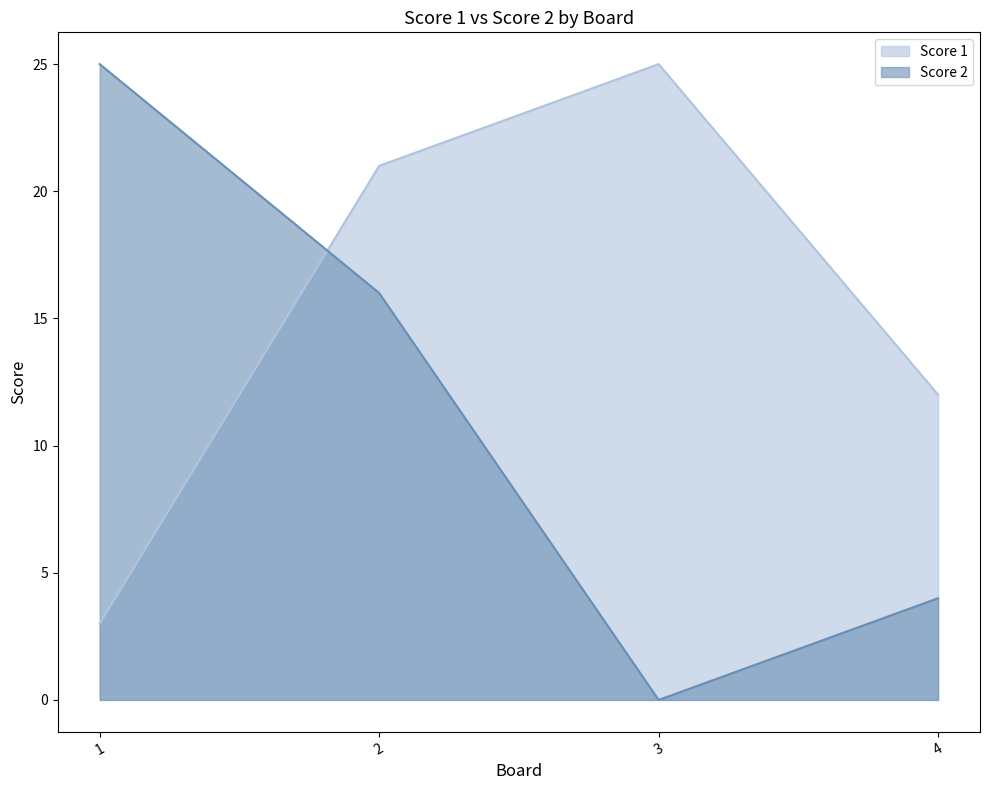

In Score 1, how many points are higher than both neighbors (excluding endpoints)?

1